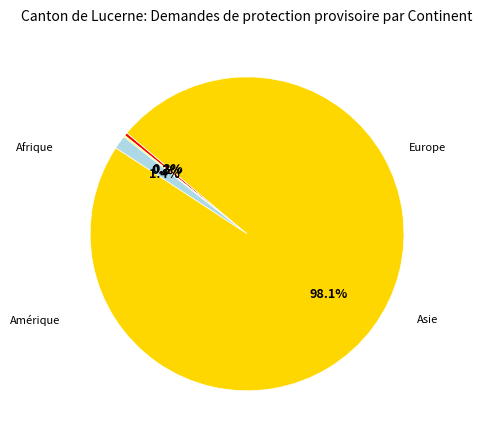

What is the majority slice?

Europe